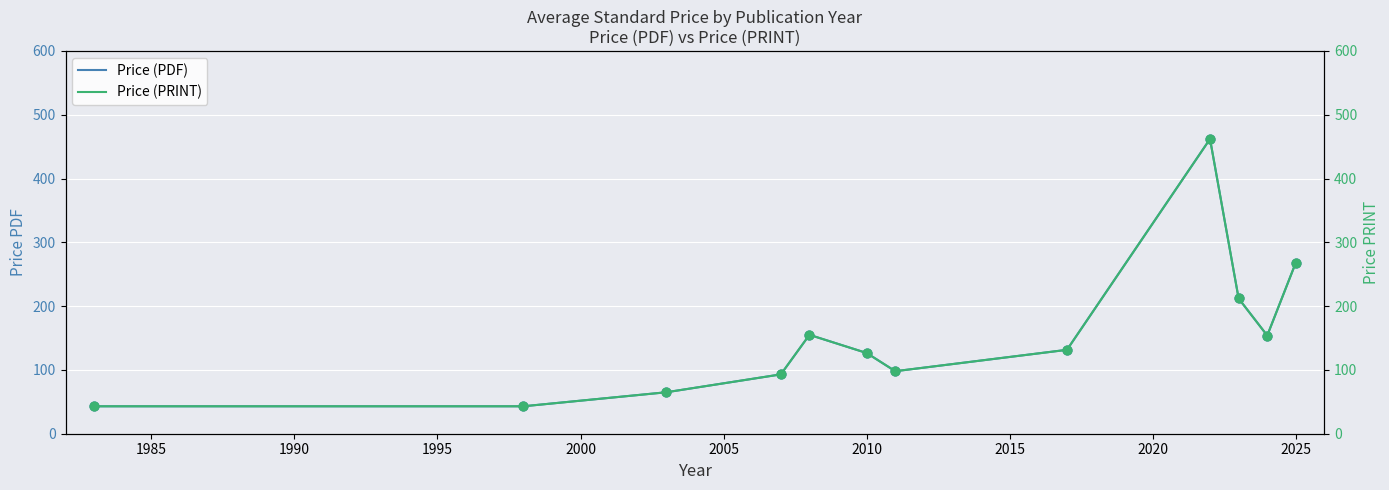

At how many categories does at least one series exceed 168?

3